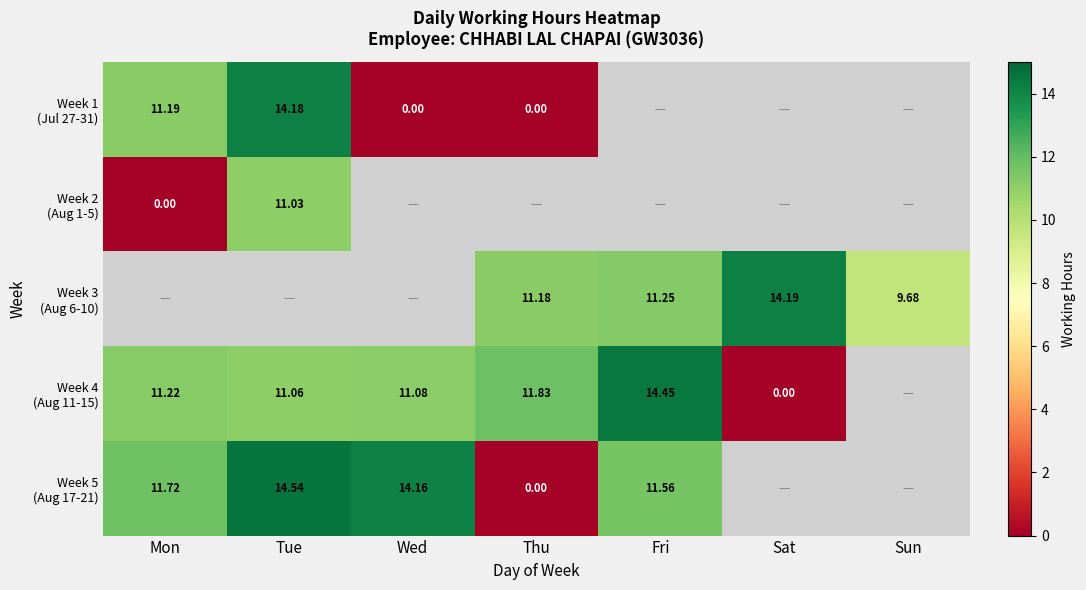

How many values in Week 1 (Jul 27-31) are above zero?

2